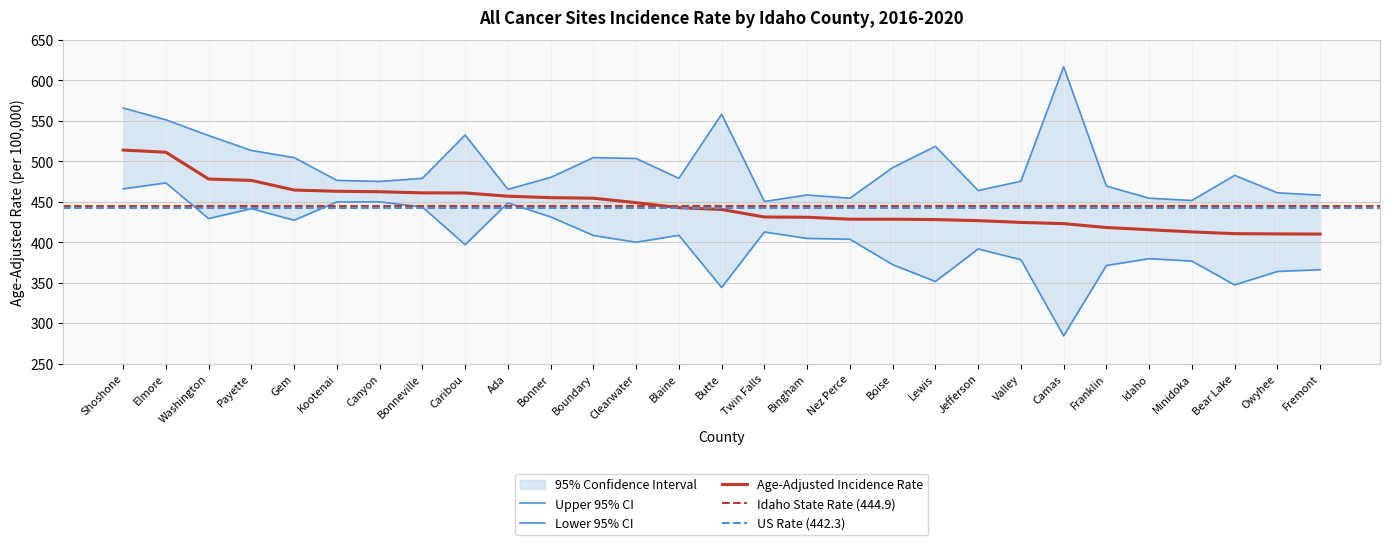

Read the Age-Adjusted Rate value at Bonner.

455.1